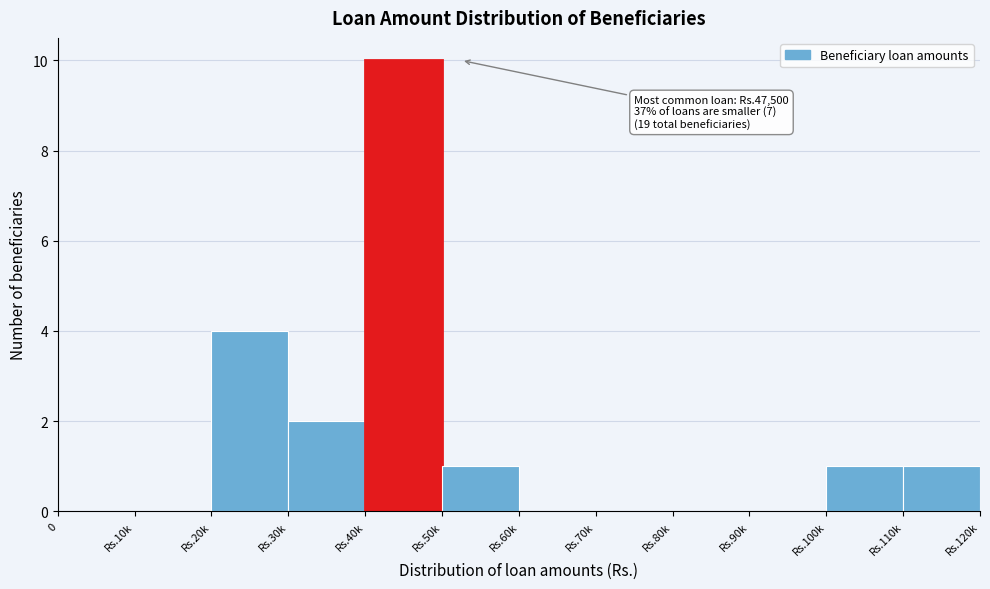

Reading left to right, what are all the values shown in this chart?

0=0	Rs.10k=0	Rs.20k=4	Rs.30k=2	Rs.40k=10	Rs.50k=1	Rs.60k=0	Rs.70k=0	Rs.80k=0	Rs.90k=0	Rs.100k=1	Rs.110k=1